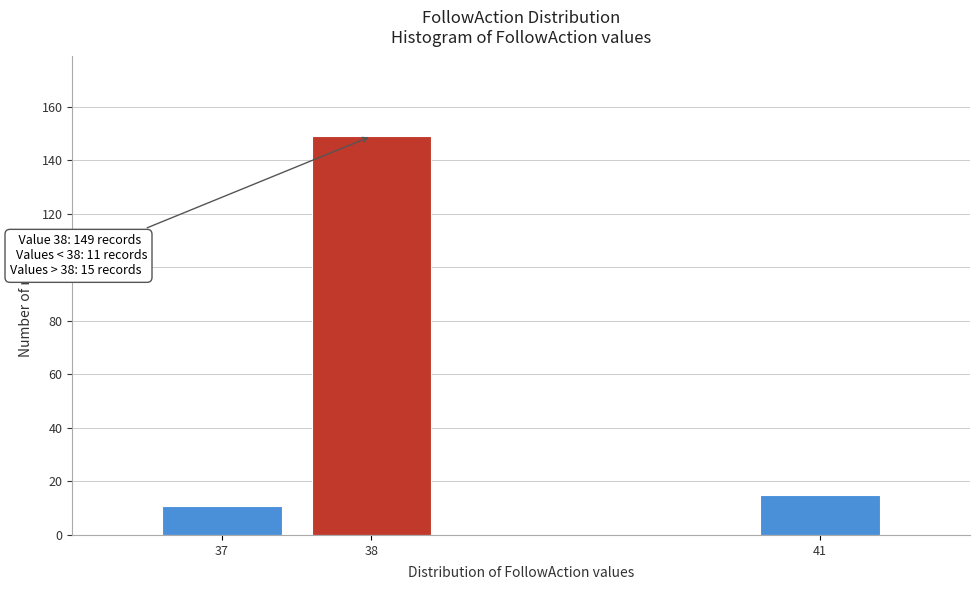

Reading left to right, what are all the values shown in this chart?

37=11	38=149	41=15